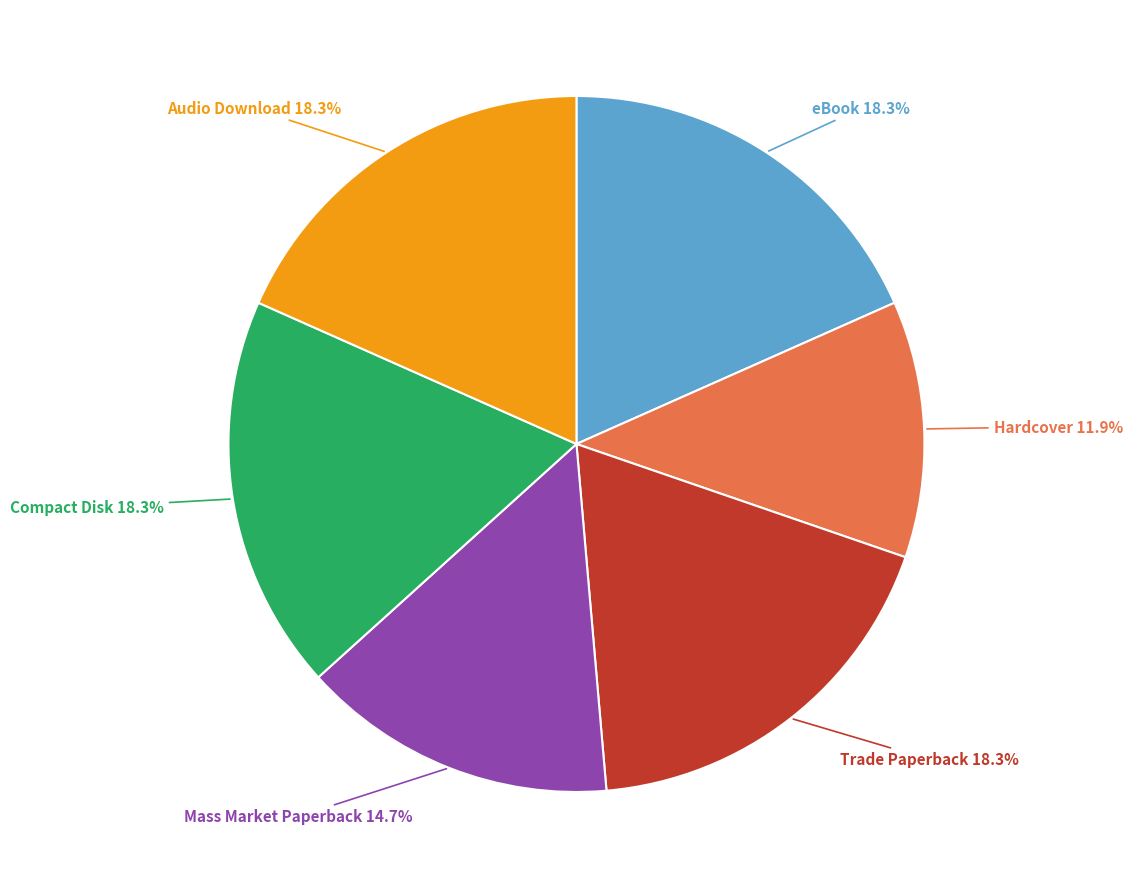

Is there a majority slice in this chart?

No